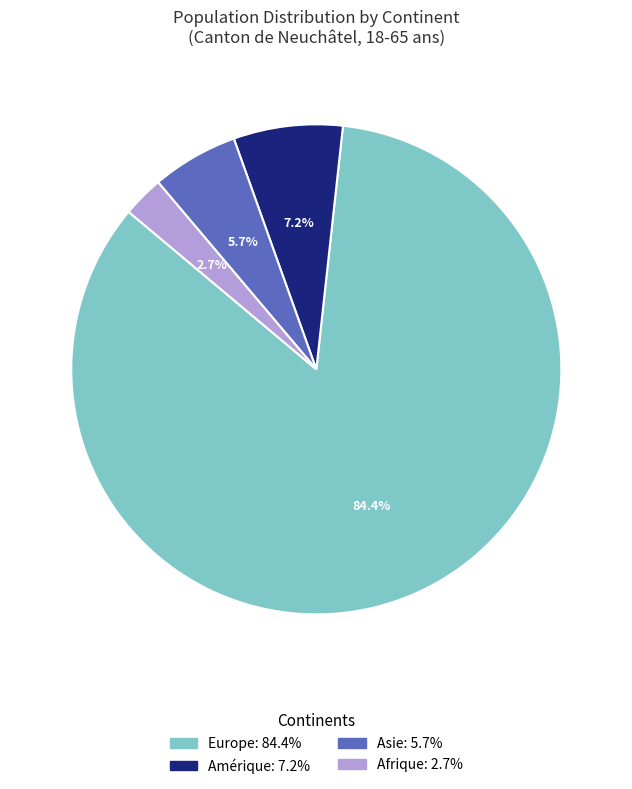

Does any single category account for the majority?

Yes